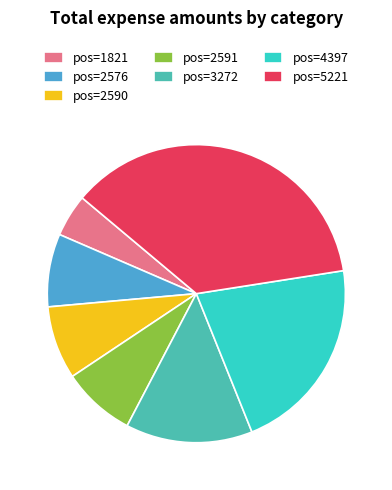

True or false: pos=5221 accounts for 36% of the total.

True